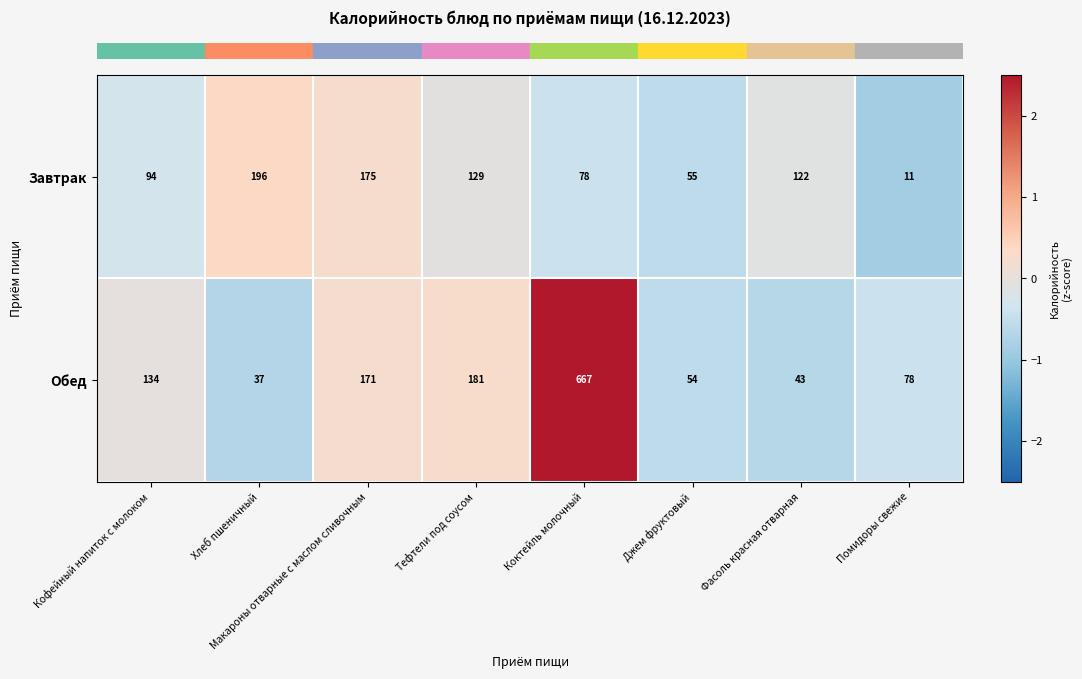

How many data points does each series have?

8